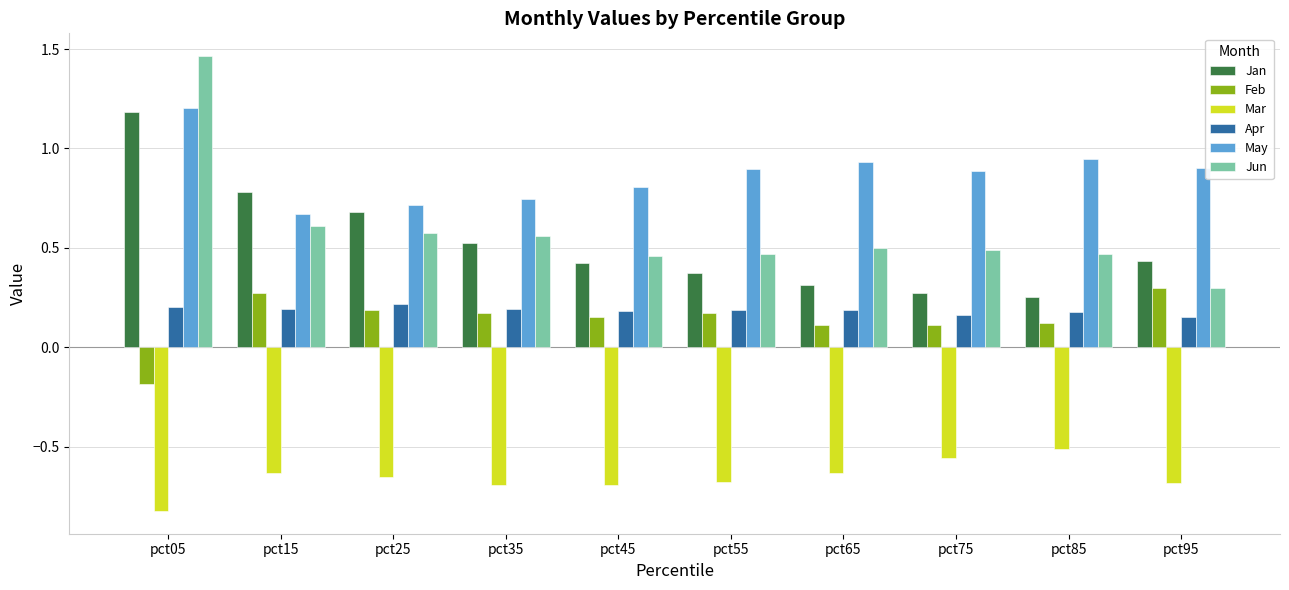

The value of Jun at pct75 is 0.5. True or false?

True